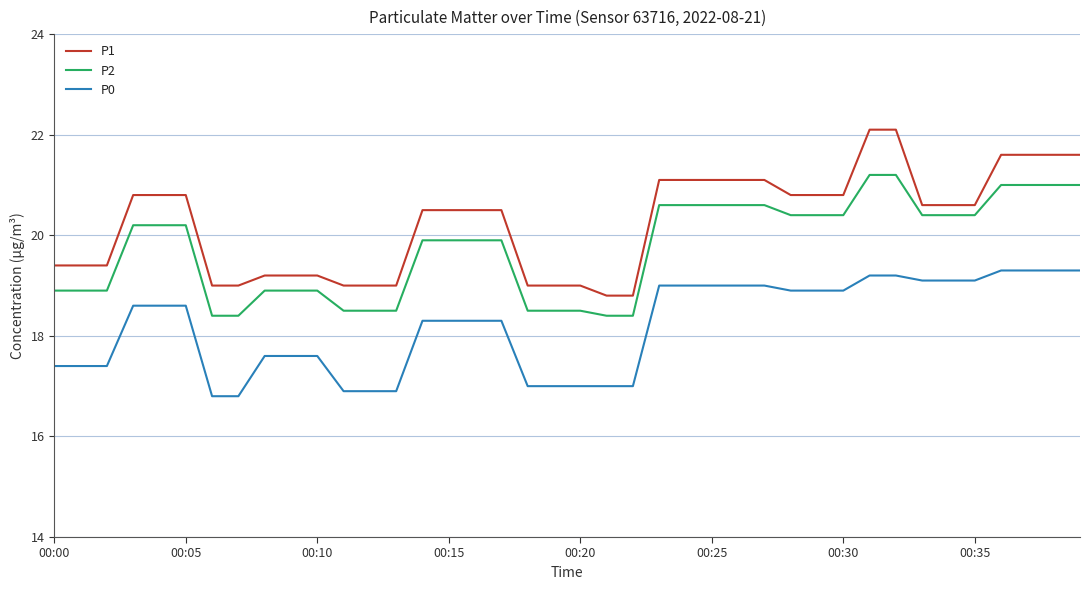

What is the difference between the maximum and minimum values in the P1 series?

3.3